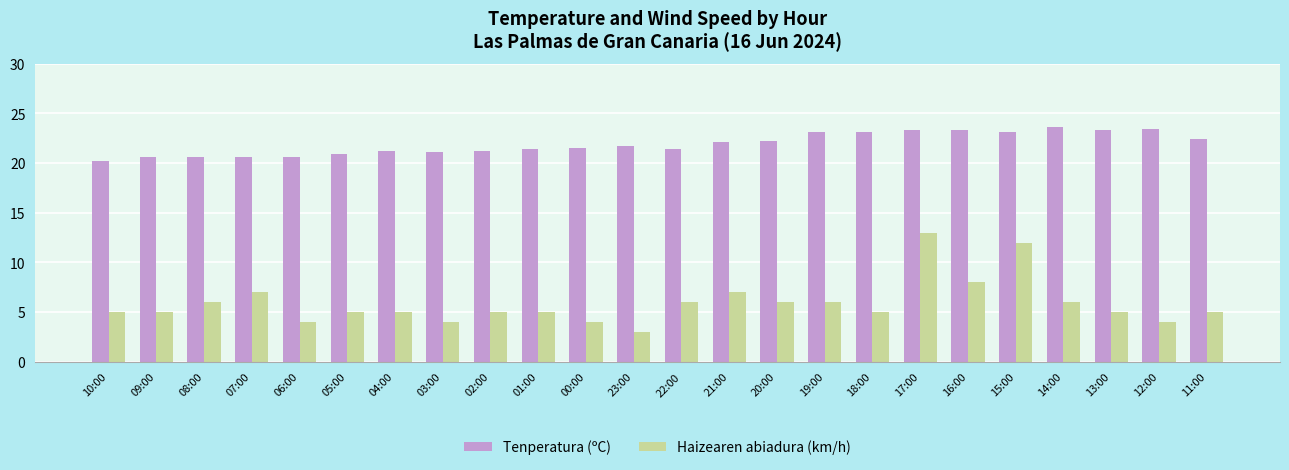

Is it true that Haizearen abiadura (km/h) equals 6.0 at 22:00?

True